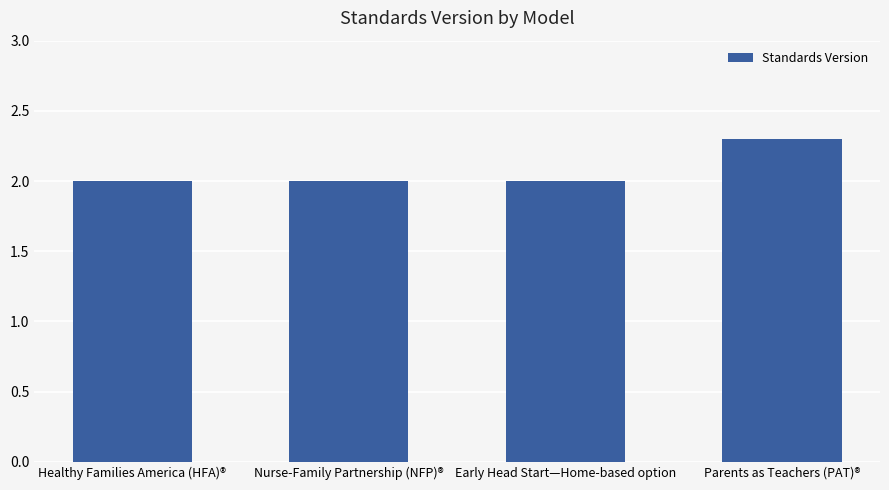

Reading right to left, what are all the values shown in this chart?

2.3	2.0	2.0	2.0